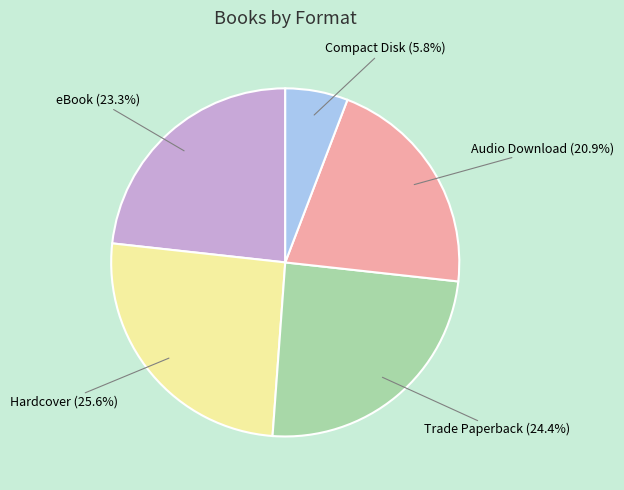

Between Hardcover and Audio Download, which is larger?

Hardcover